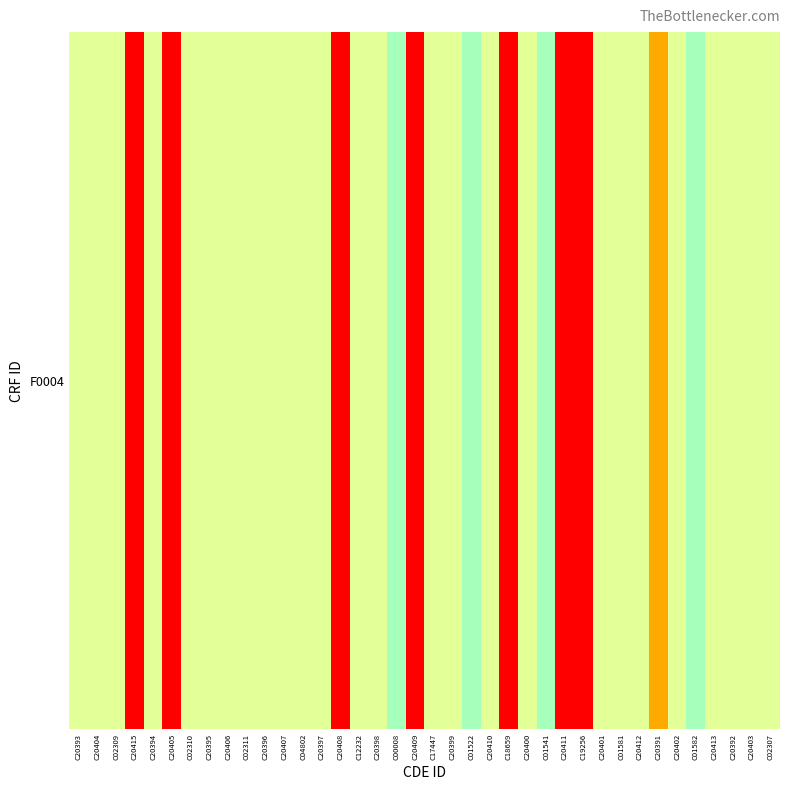

The value at C12232 is 0.9. True or false?

False